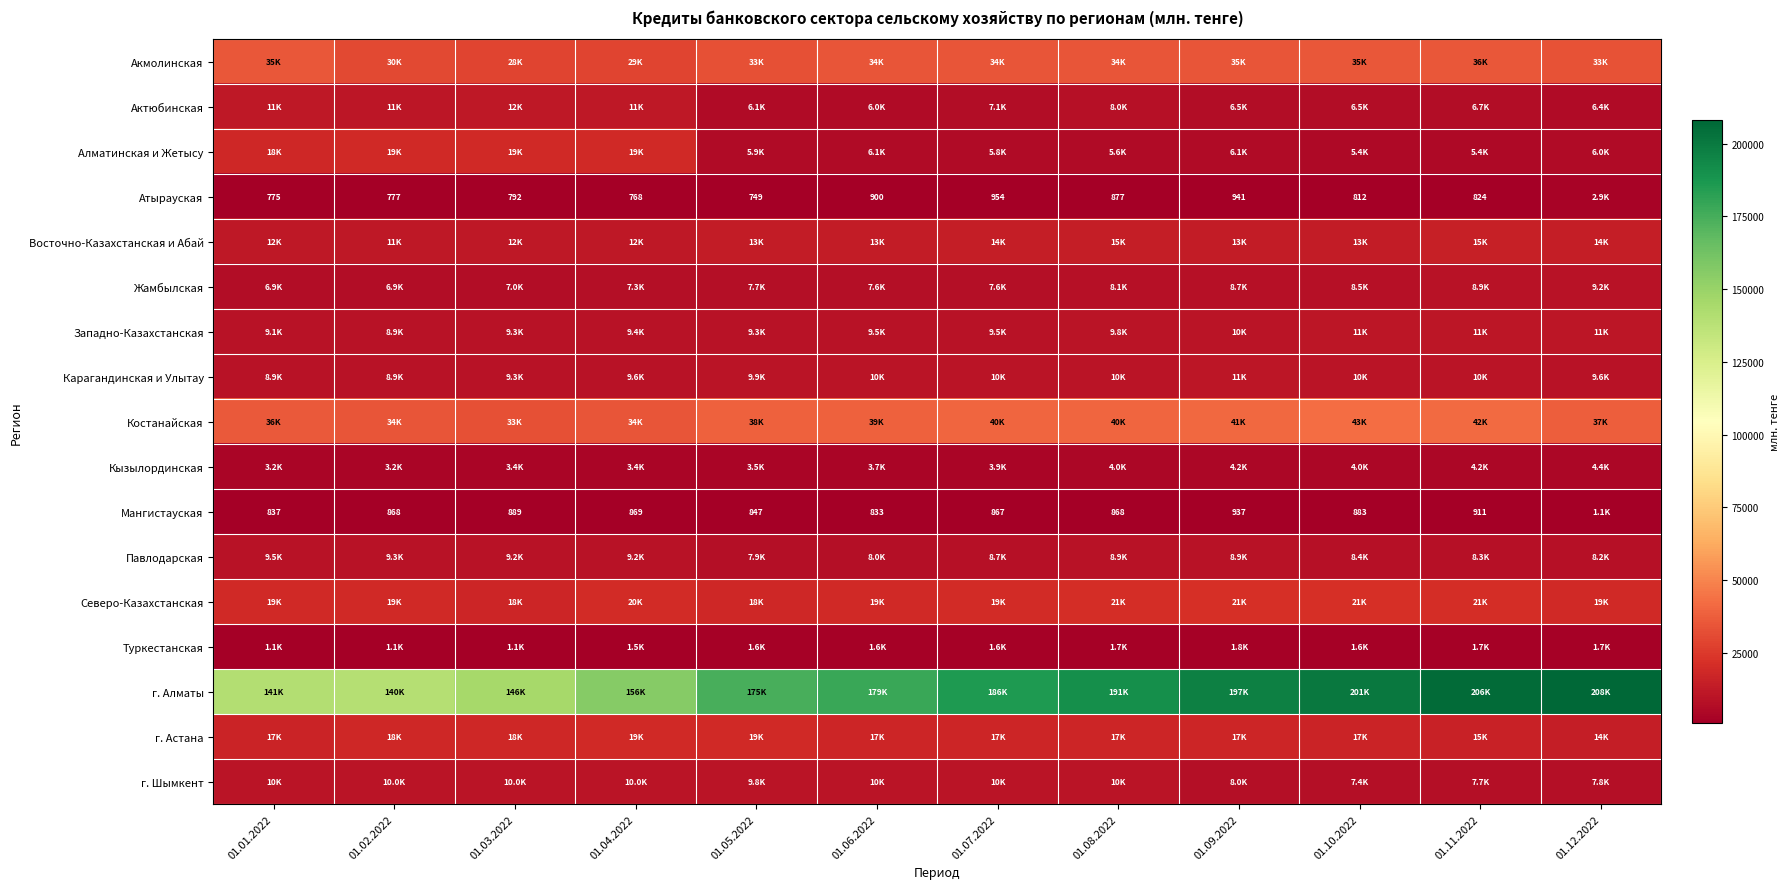

Read the Северо-Казахстанская value at 01.10.2022.

21427.4